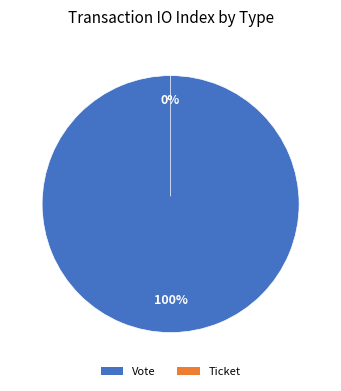

To the nearest percent, what is the difference between the Vote and Ticket slice percentages?

100%